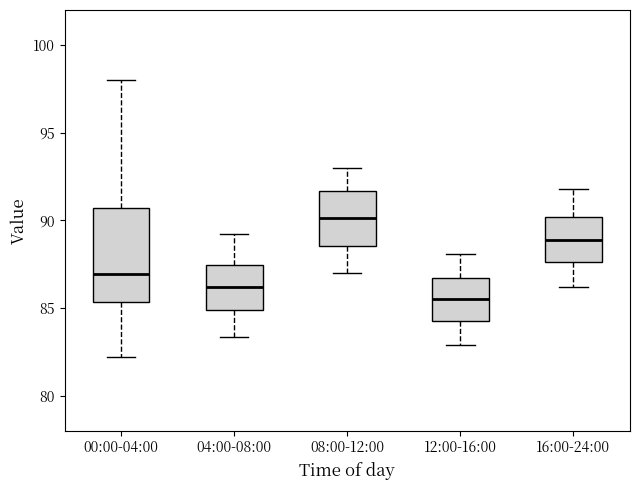

Reading left to right, read every box against the y-axis: the position of its median line, the range the box covers, and the ends of its whiskers. The values are not printed on the chart, so give them approximately, as read against the axis.

00:00-04:00: median 87.0, box 85.5 to 90.5, whiskers 82.0 to 98.0
04:00-08:00: median 86.0, box 85.0 to 87.5, whiskers 83.5 to 89.0
08:00-12:00: median 90.0, box 88.5 to 91.5, whiskers 87.0 to 93.0
12:00-16:00: median 85.5, box 84.5 to 86.5, whiskers 83.0 to 88.0
16:00-24:00: median 89.0, box 87.5 to 90.0, whiskers 86.0 to 92.0